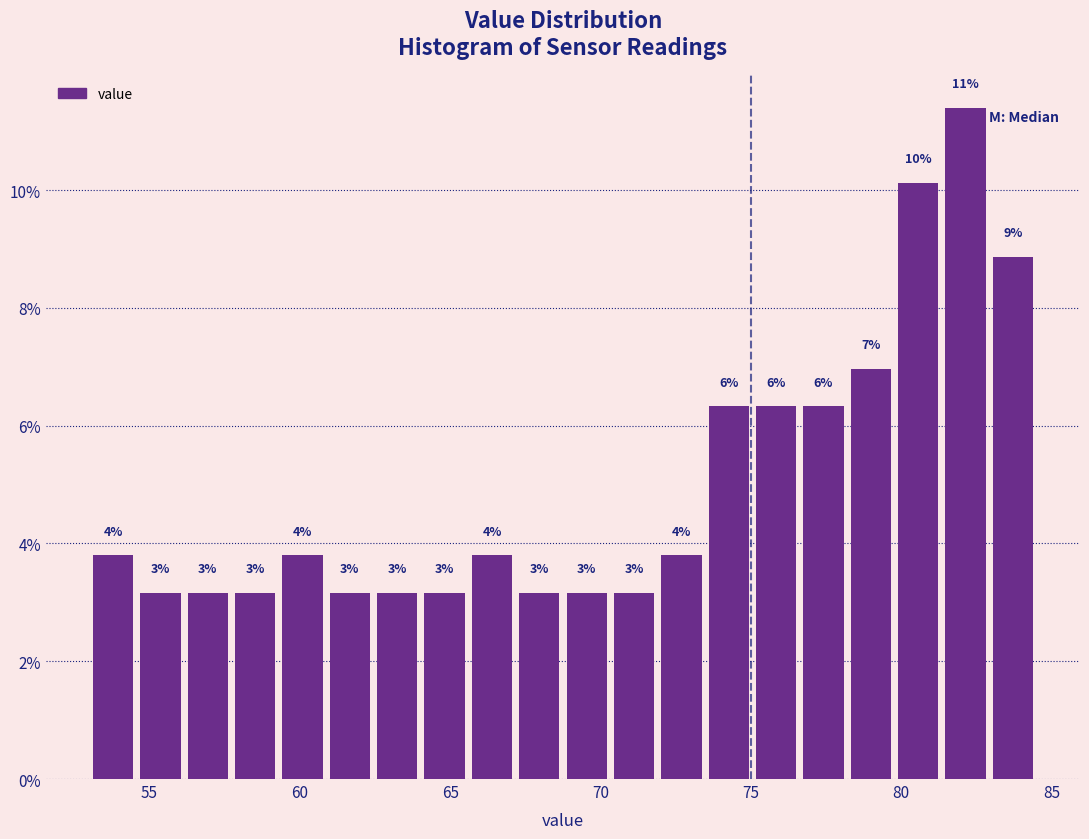

Read against the x-axis, roughly where is the centre of the tallest bar?

82.0